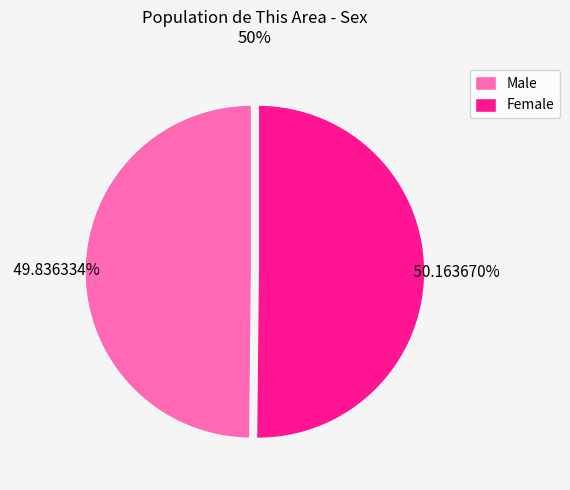

What is the ratio of the value at Female to the value at Male?

1.0